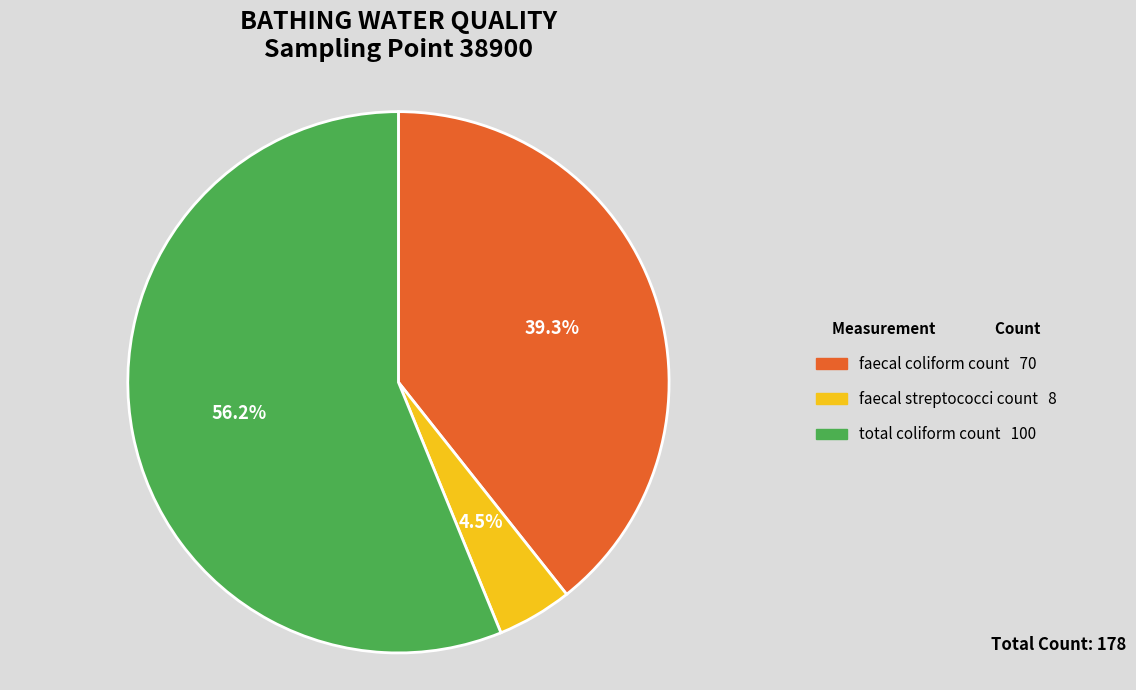

Rank the categories by value from highest to lowest.

total coliform count, faecal coliform count, faecal streptococci count